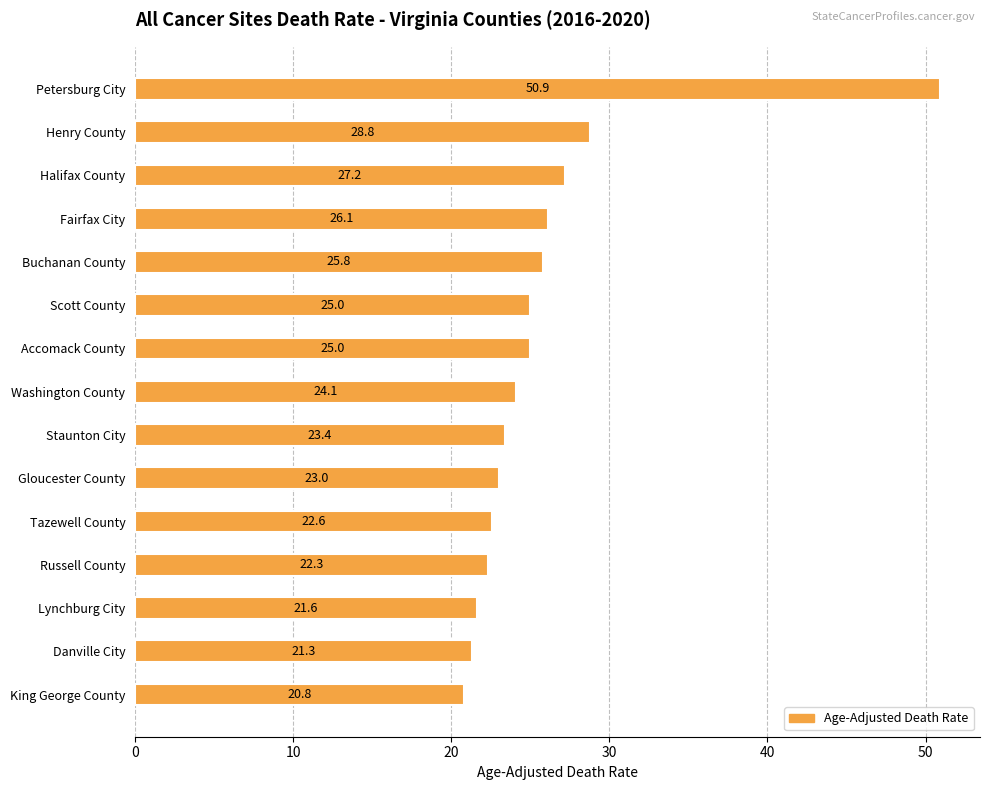

Between Petersburg City and Tazewell County, which is larger?

Petersburg City